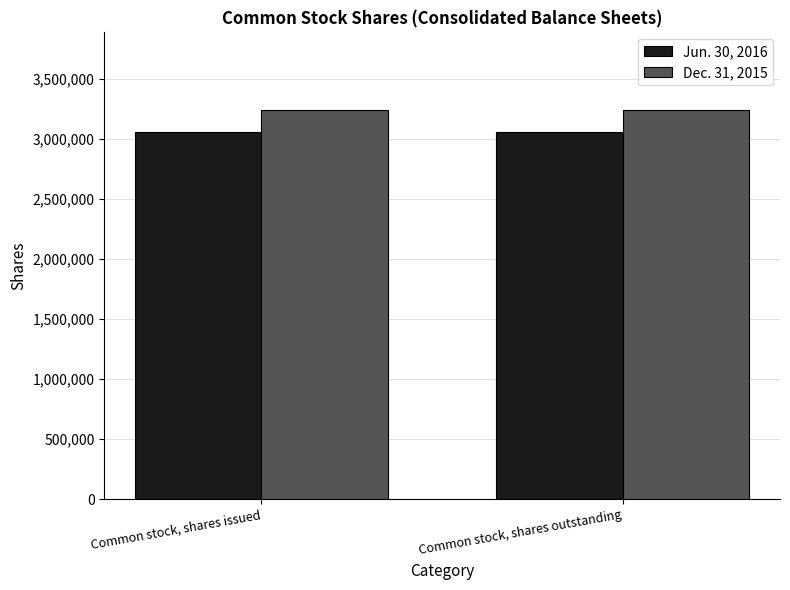

What is the lowest value of the Dec. 31, 2015 series?

3242120